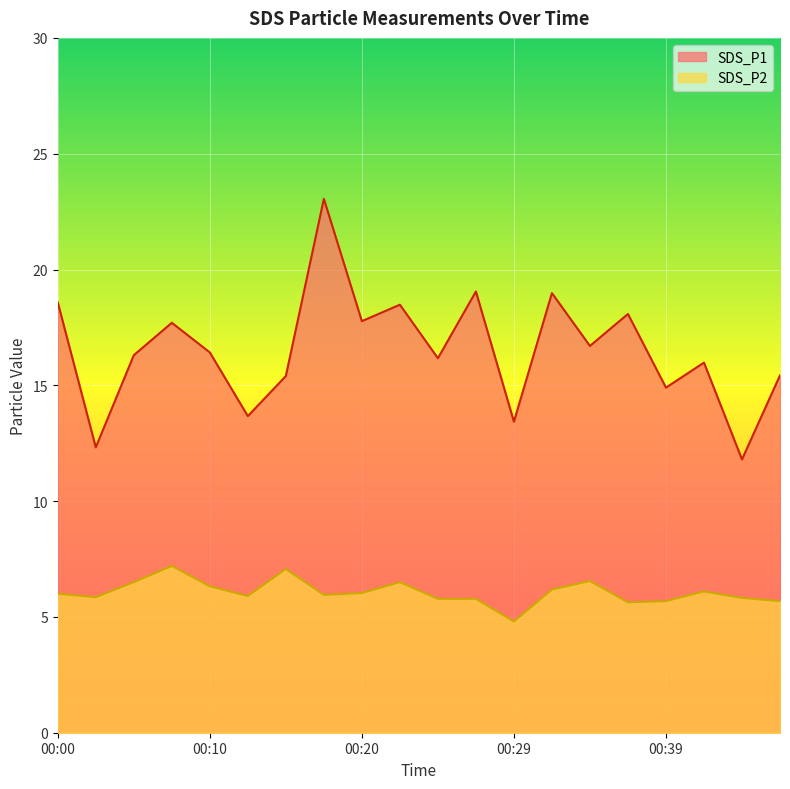

What is the average value of the SDS_P2 series?

6.1